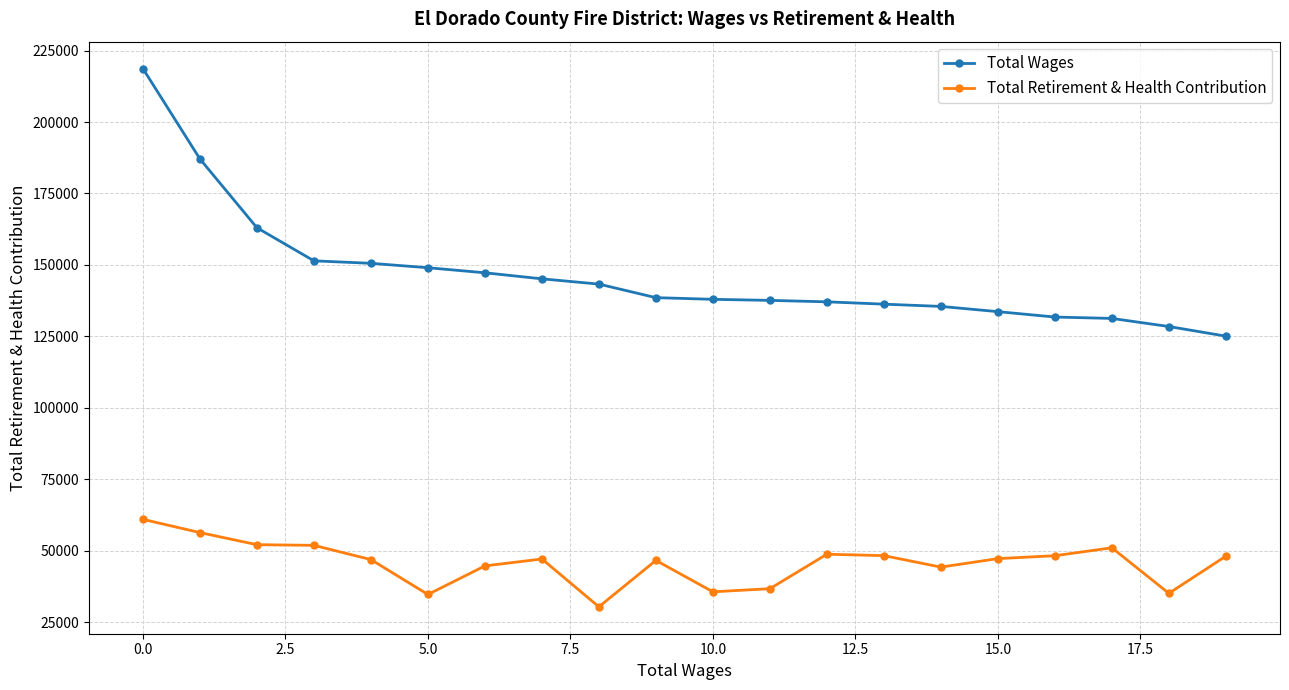

What are all the series names shown in the legend?

Total Wages, Total Retirement & Health Contribution